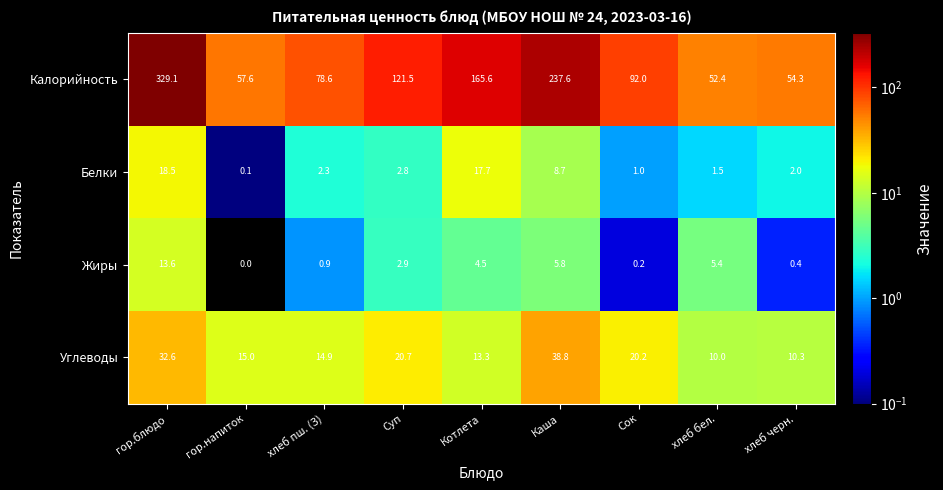

What is the average value of the Жиры series?

3.7